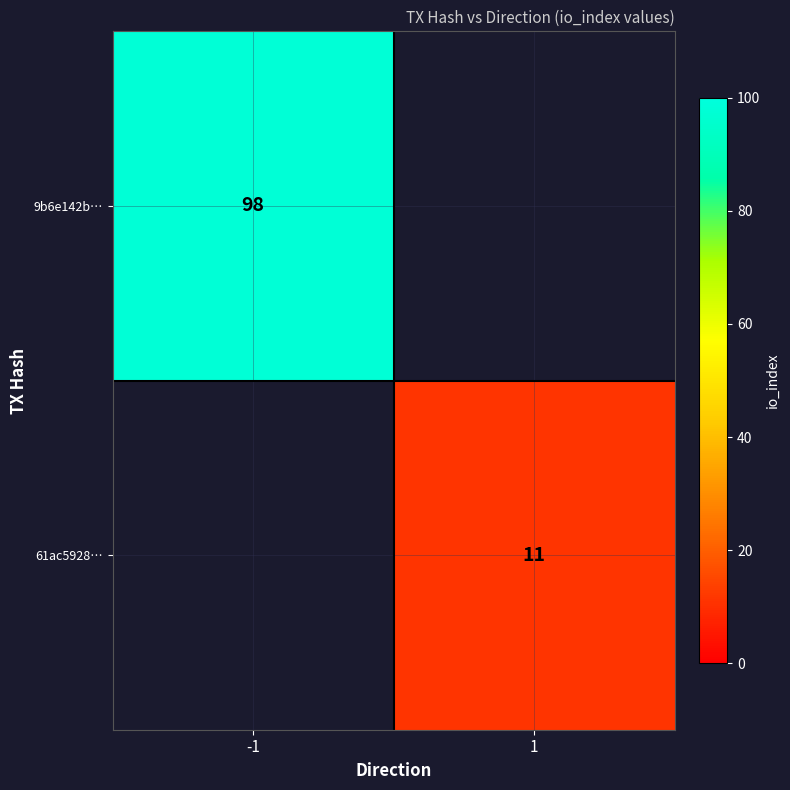

The value of 61ac5928… at 1 is 11. True or false?

True